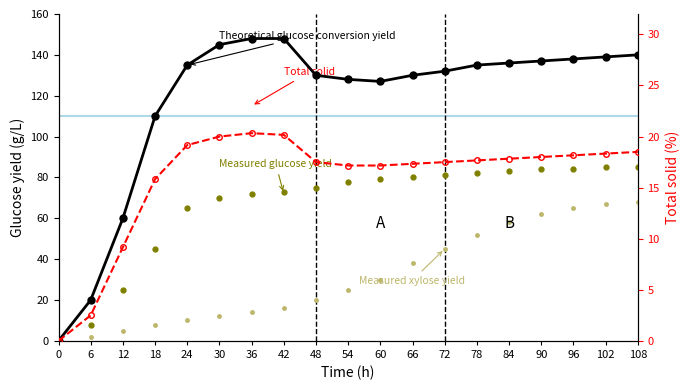

What is the average value of the Total solid series?

15.9